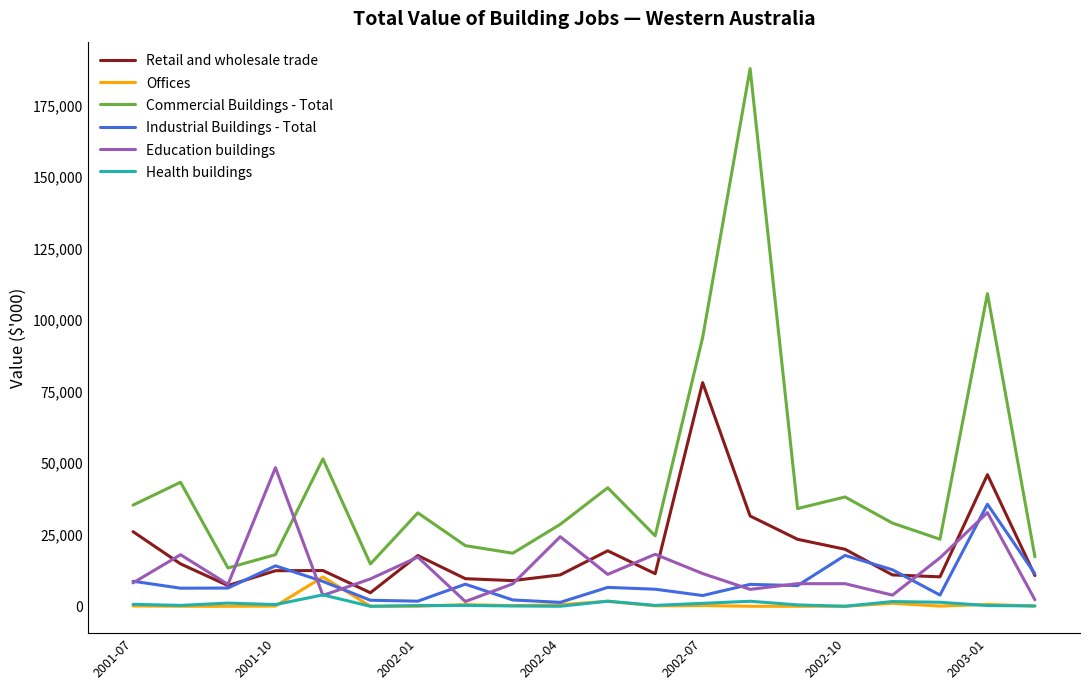

Which series has the largest total across all categories?

Commercial Buildings - Total